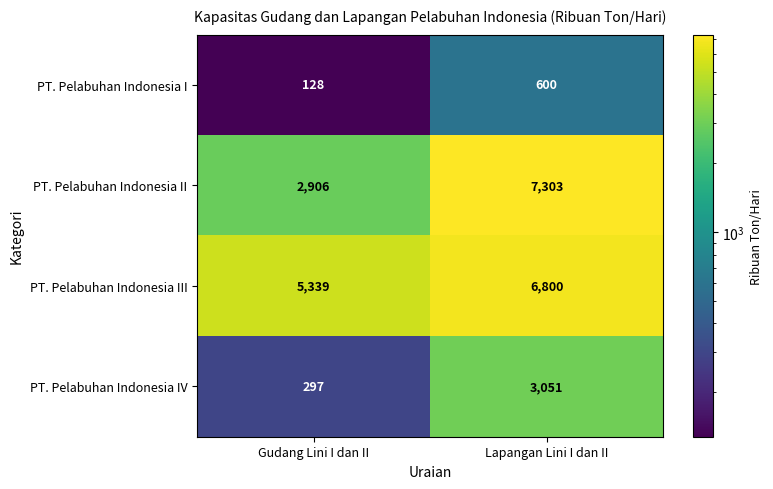

What is the spread (max minus min) of values at Gudang Lini I dan II?

5211